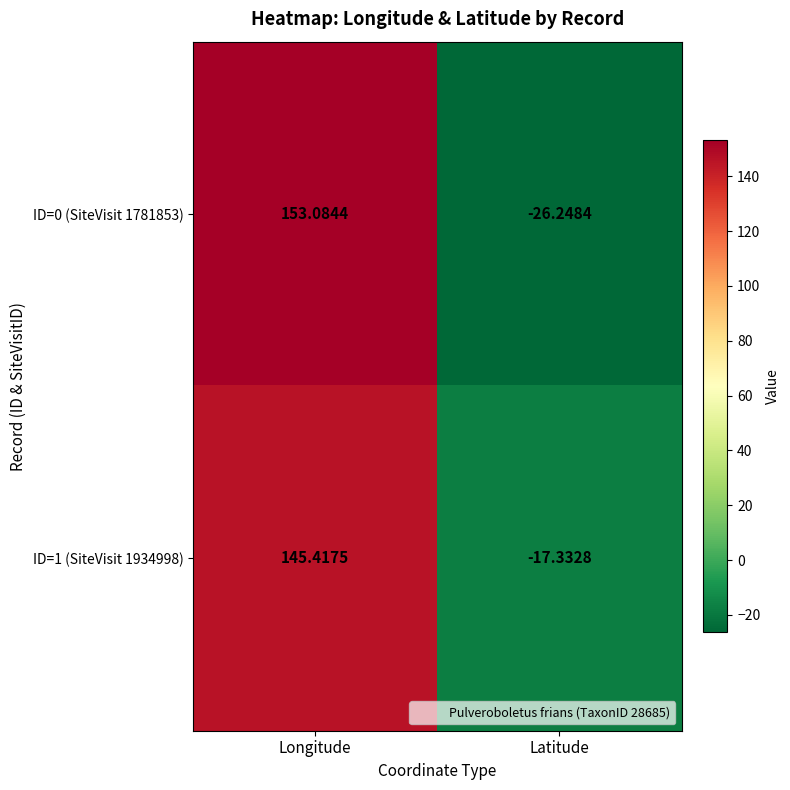

How many positive values does the ID=0 (SiteVisit 1781853) series have?

1